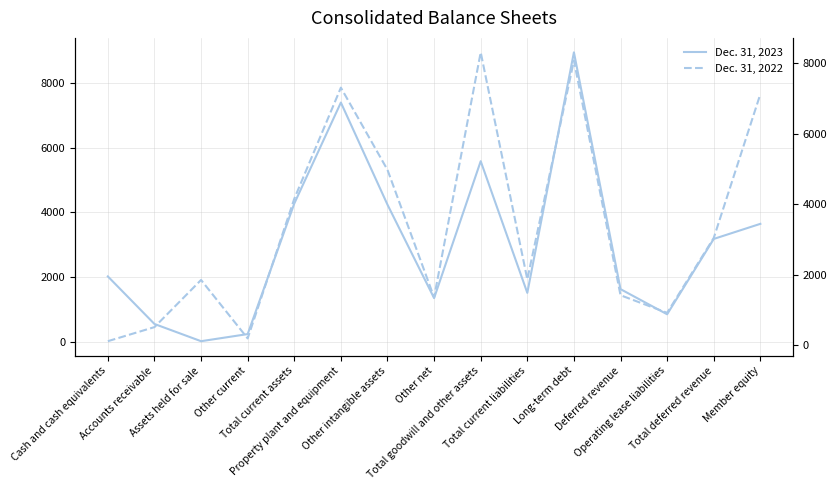

The value of Dec. 31, 2023 at Deferred revenue is 1623. True or false?

True